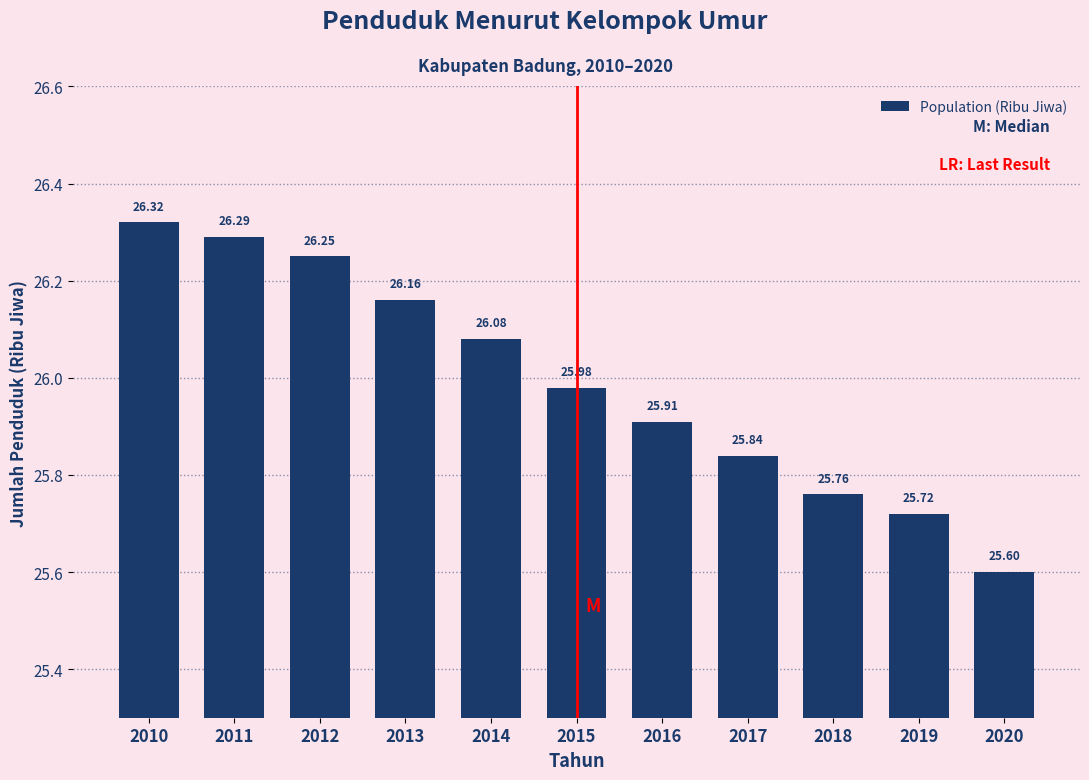

Rank the categories by value from highest to lowest.

2010, 2011, 2012, 2013, 2014, 2015, 2016, 2017, 2018, 2019, 2020